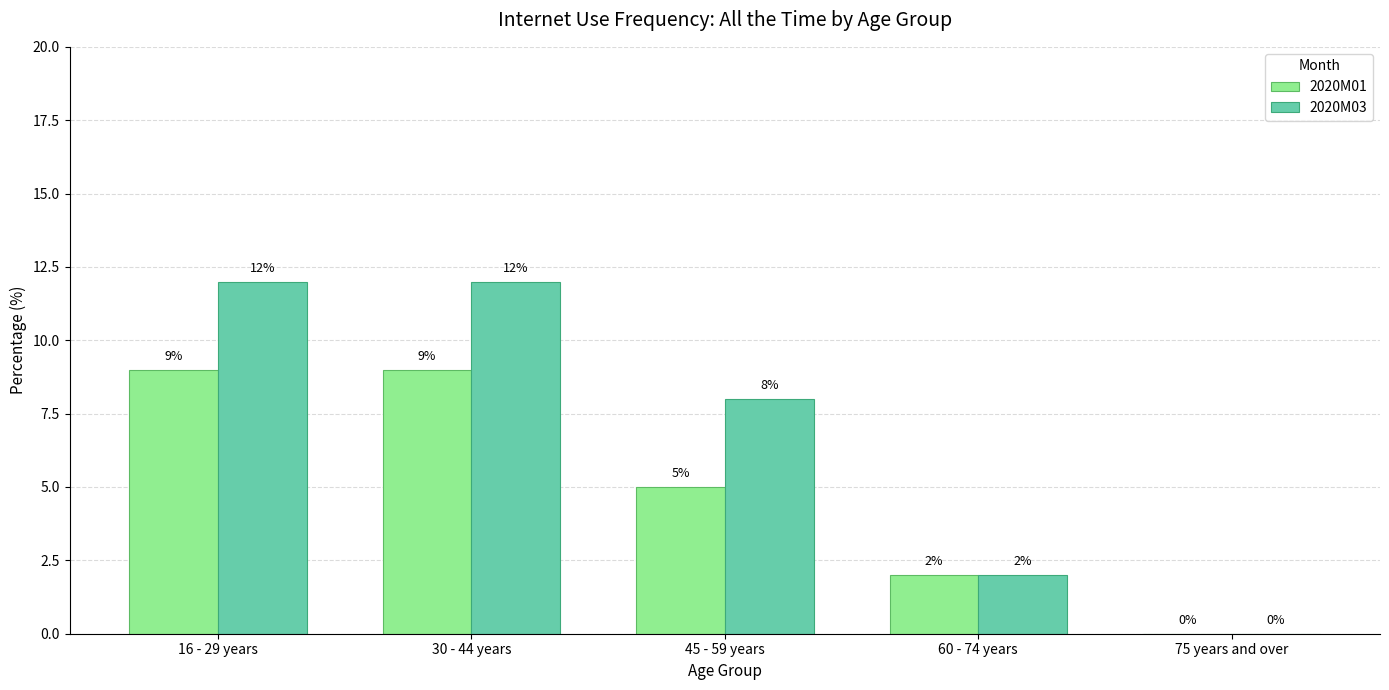

Reading left to right, transcribe all the data shown in this chart.

2020M01: 9	9	5	2	0
2020M03: 12	12	8	2	0